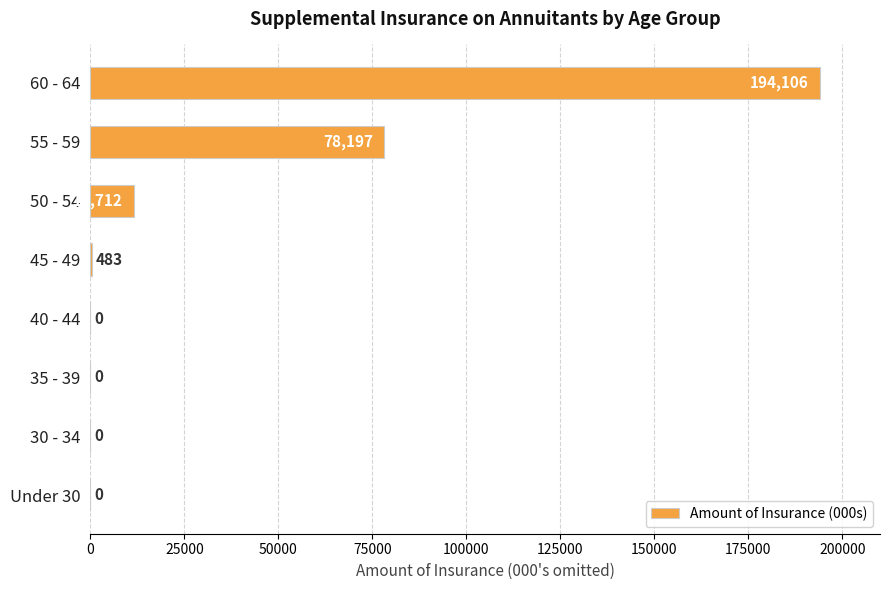

Is it true that the value at 45 - 49 is 483?

True